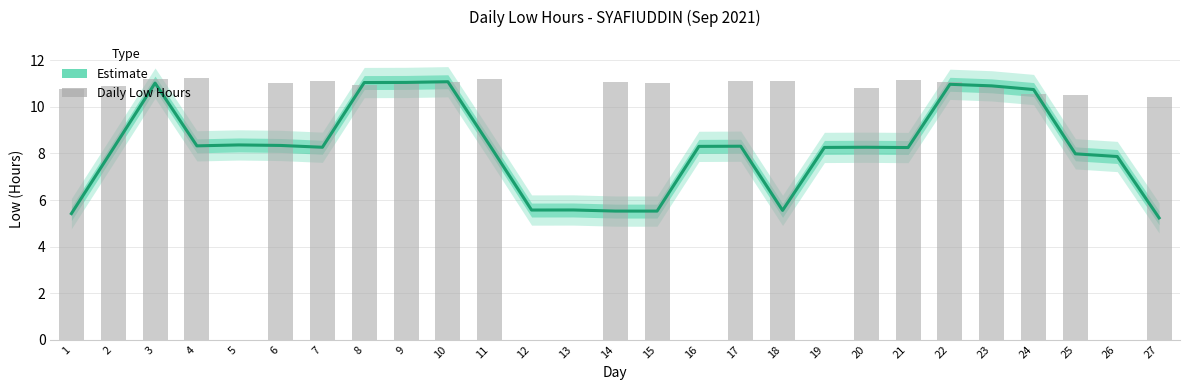

Reading left to right, list all the values displayed in this chart.

Estimate (smoothed): 1=5.4	2=8.2	3=11.0	4=8.3	5=8.4	6=8.3	7=8.3	8=11.0	9=11.1	10=11.1	11=8.3	12=5.6	13=5.6	14=5.5	15=5.5	16=8.3	17=8.3	18=5.6	19=8.3	20=8.3	21=8.3	22=11.0	23=10.9	24=10.7	25=8.0	26=7.9	27=5.2
Daily Low Hours: 1=10.8	2=10.9	3=11.2	4=11.2	5=0.0	6=11.0	7=11.1	8=10.9	9=11.1	10=11.1	11=11.2	12=0.0	13=0.0	14=11.1	15=11.0	16=0.0	17=11.1	18=11.1	19=0.0	20=10.8	21=11.2	22=11.1	23=10.9	24=10.6	25=10.5	26=0.0	27=10.4